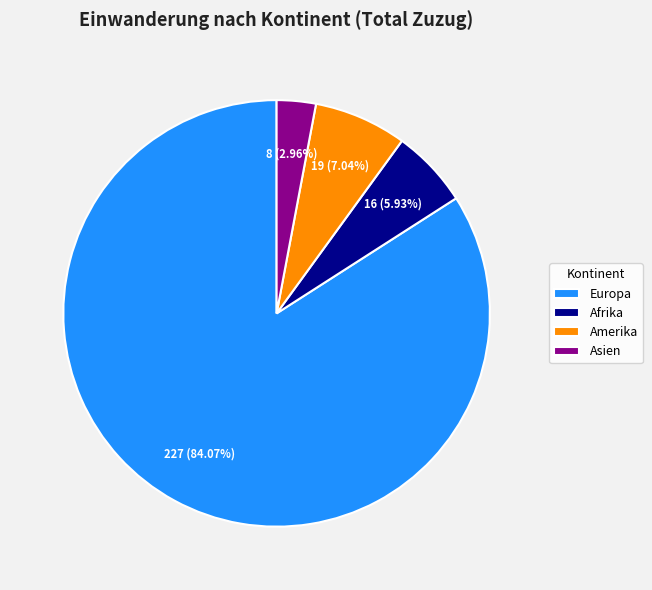

What is the ratio of the value at Europa to the value at Afrika?

14.2